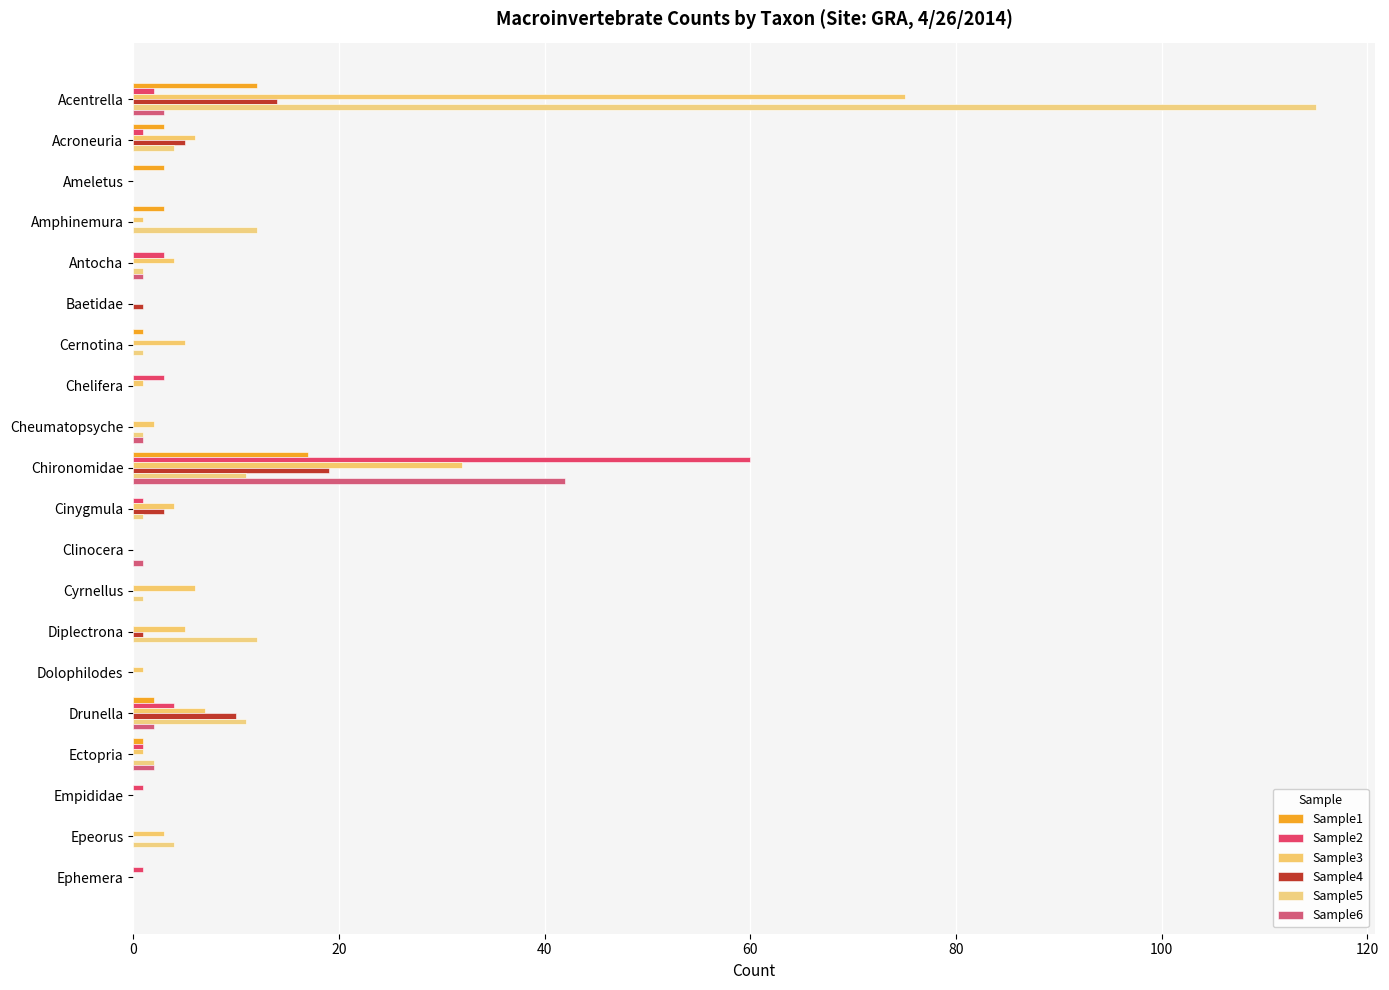

What is the maximum value shown in the chart?

115